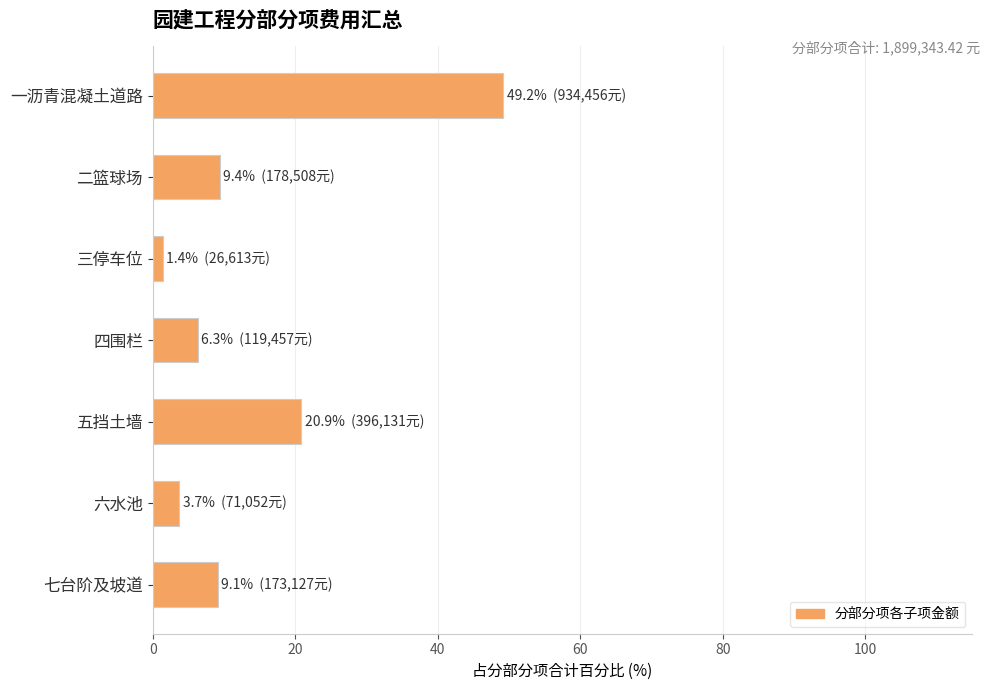

True or false: the data shows 49.2 at 一沥青混凝土道路.

True